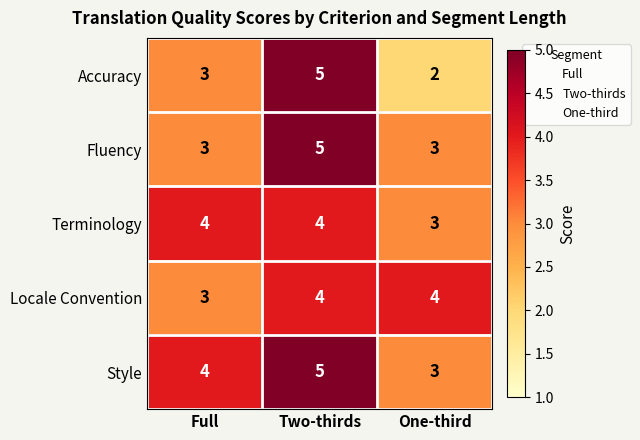

At how many categories does at least one series exceed 3?

3